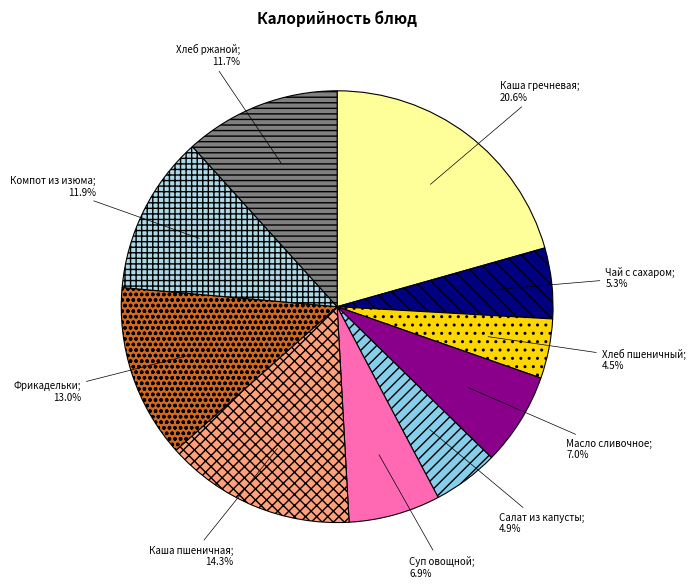

How many segments does this pie chart have?

10